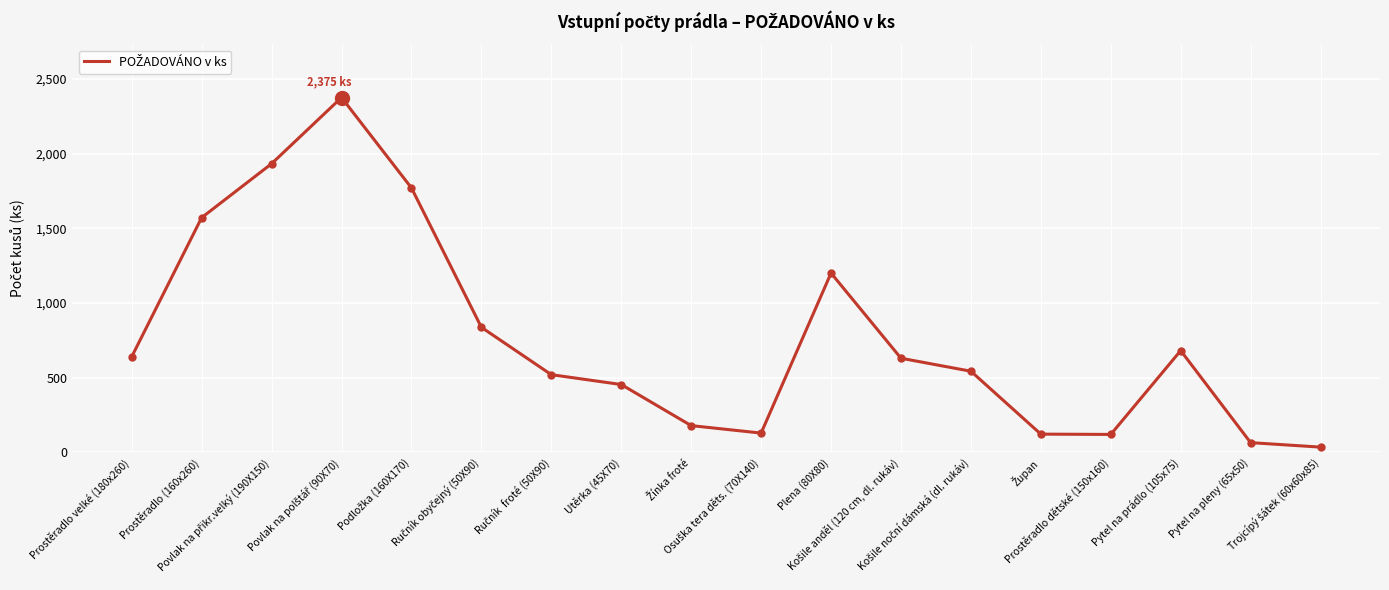

What is the difference between the maximum and minimum values?

2340